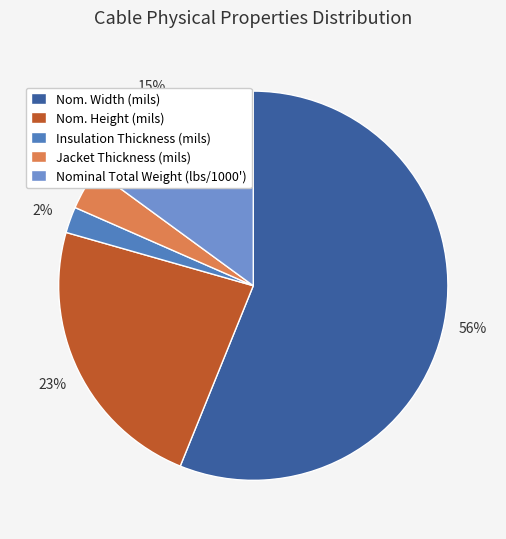

How many slices are in this pie chart?

5